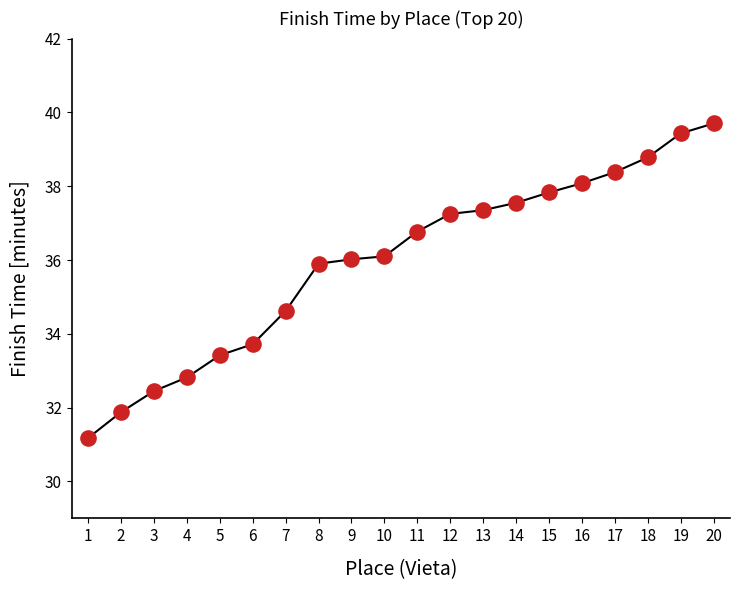

Approximately how many times larger is the value at 19 compared to 4?

1.2